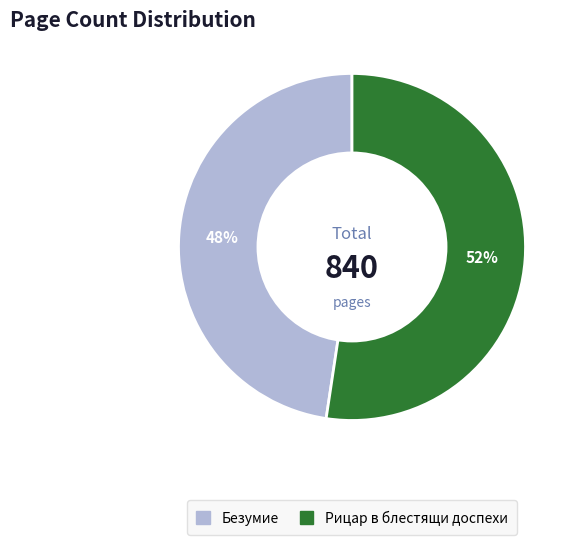

Combined, do Безумие and Рицар в блестящи доспехи account for over 50%?

Yes